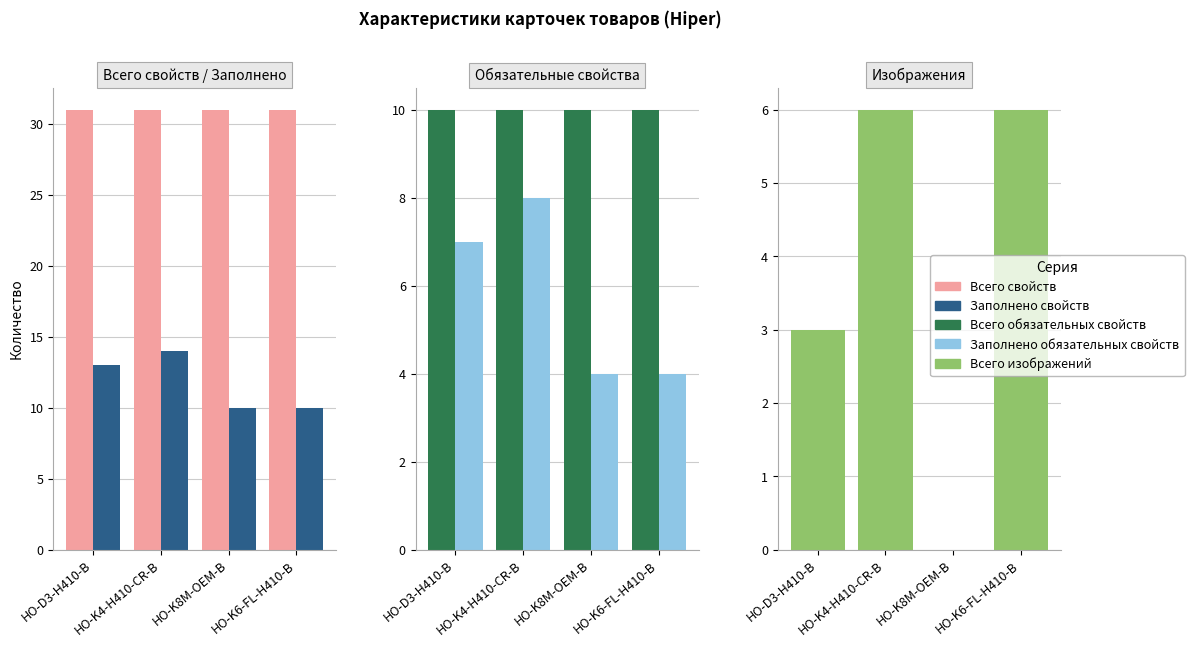

Count the Всего изображений values in the range 3 to 6.

3